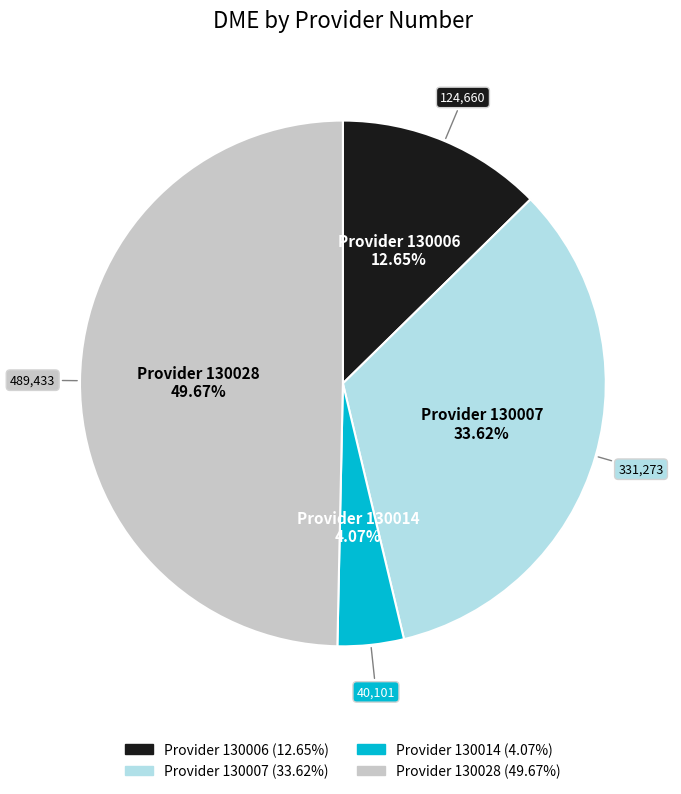

Is there any slice that represents more than half of the pie?

No